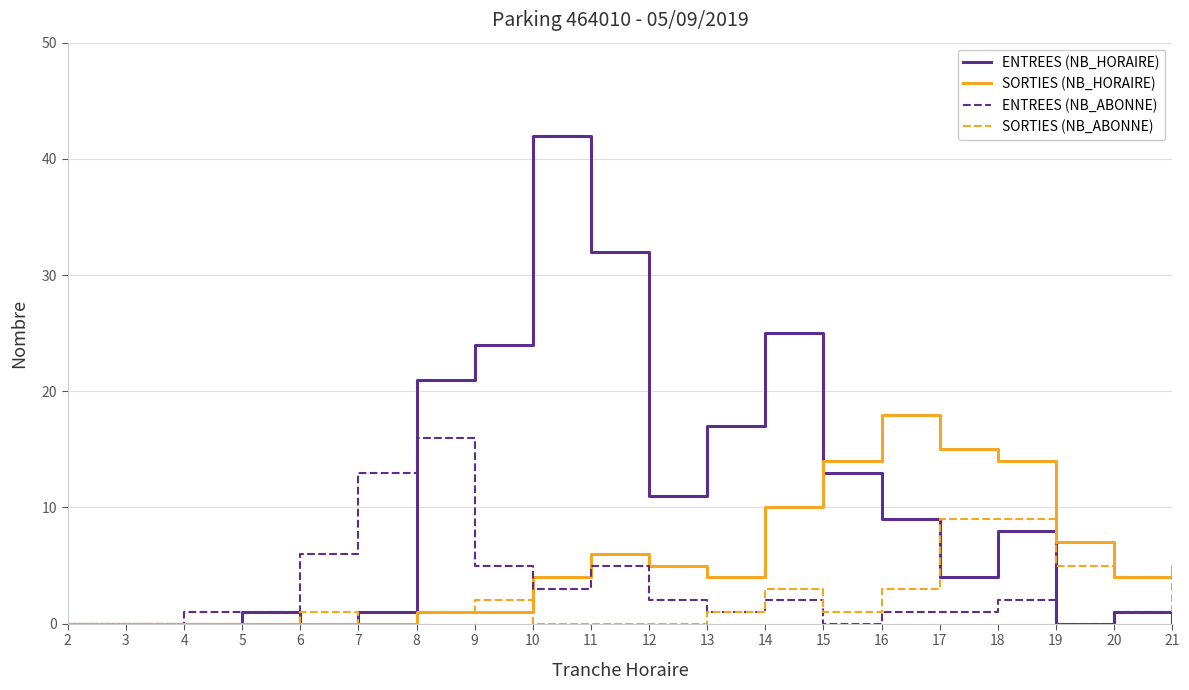

Is this an area chart (filled region under the line)?

No